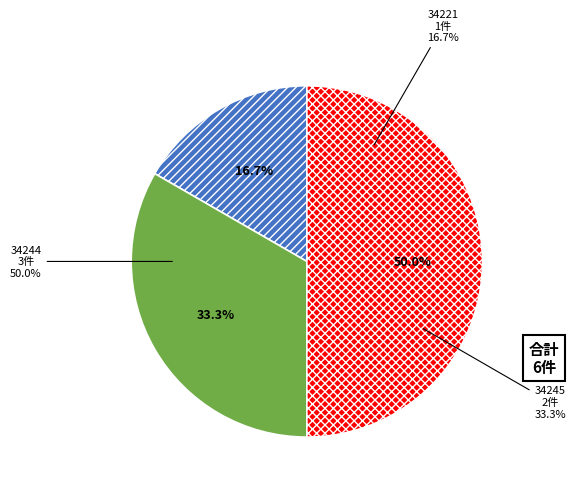

Which category has the smallest portion of the pie?

34221